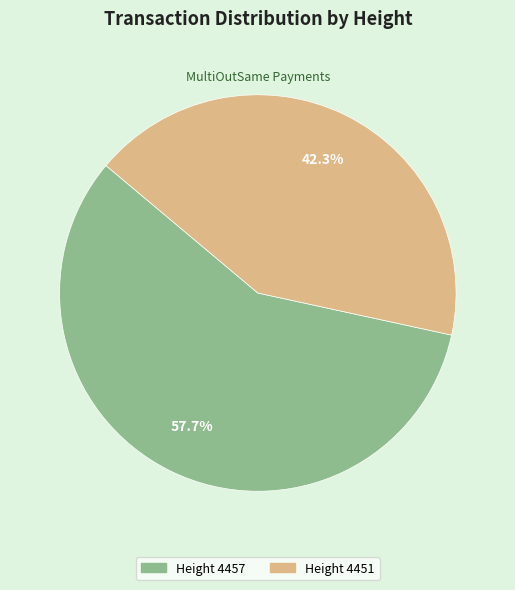

Rank the categories by value from lowest to highest.

Height 4451, Height 4457